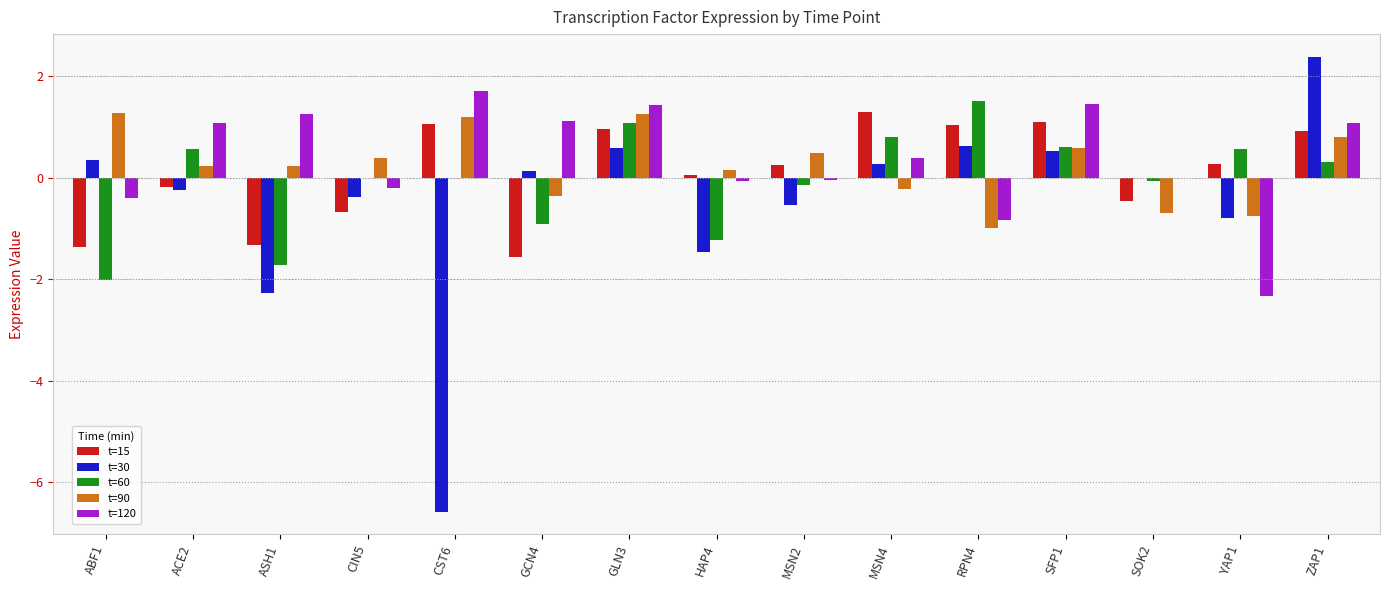

What is the total value across all series at ASH1?

-3.8